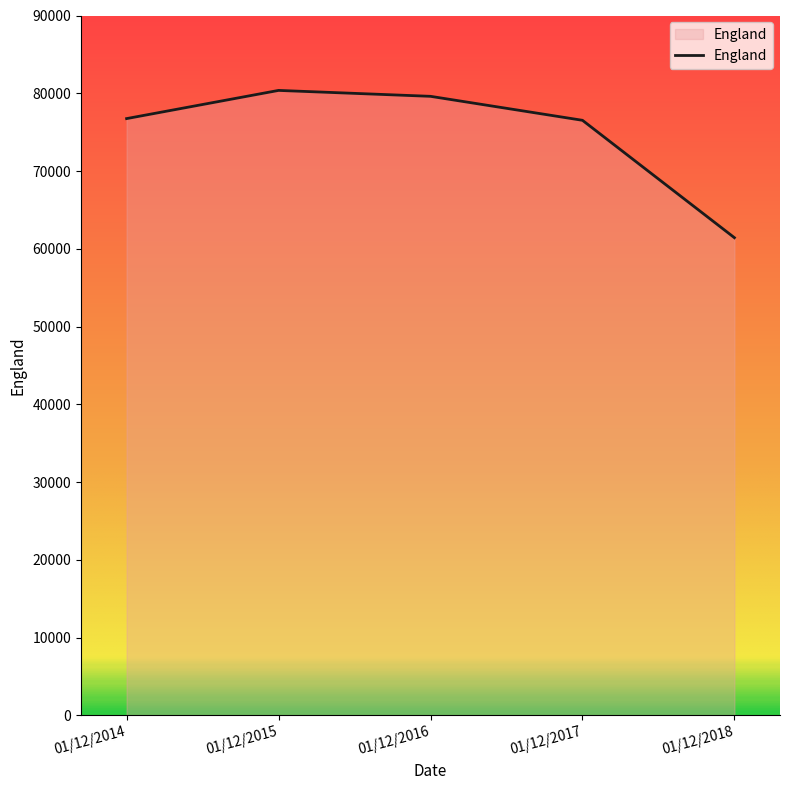

What is the difference between the values at 01/12/2018 and 01/12/2015?

18942